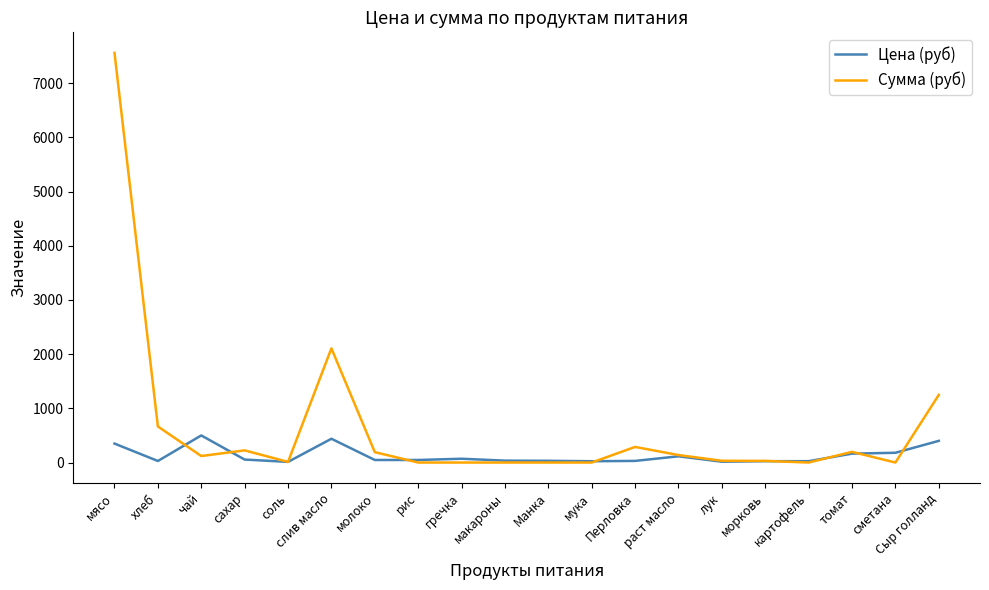

What is the maximum value shown in the chart?

7560.0